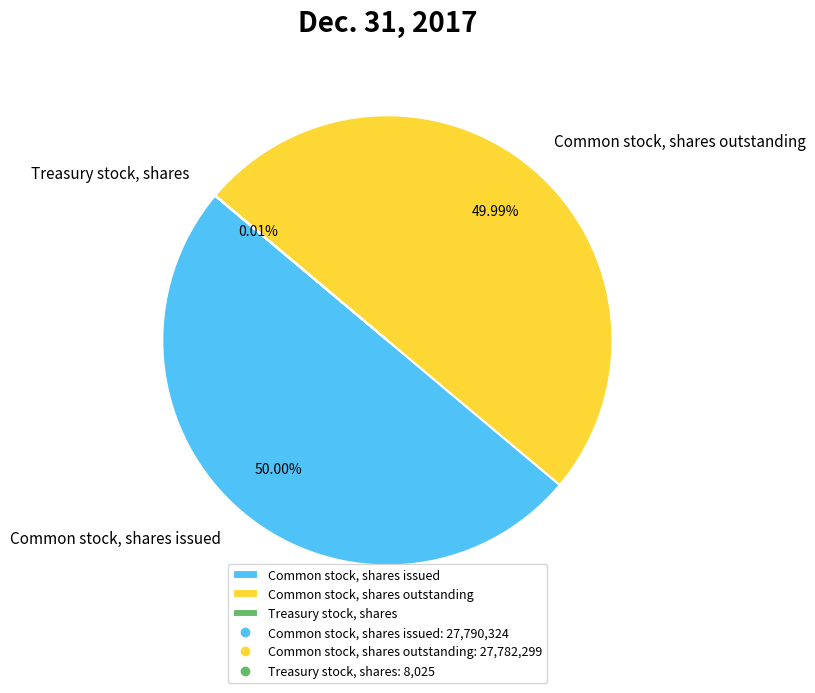

Do Common stock, shares outstanding and Common stock, shares issued together represent more than half of the pie?

Yes